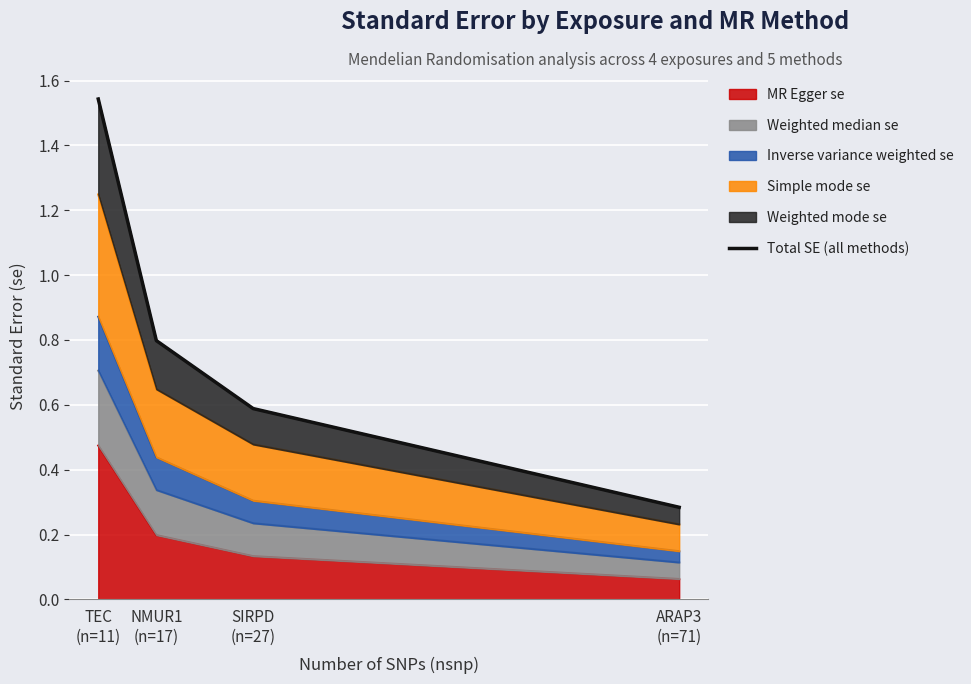

What is the change in value from NMUR1
(n=17) to ARAP3
(n=71)?

-0.5